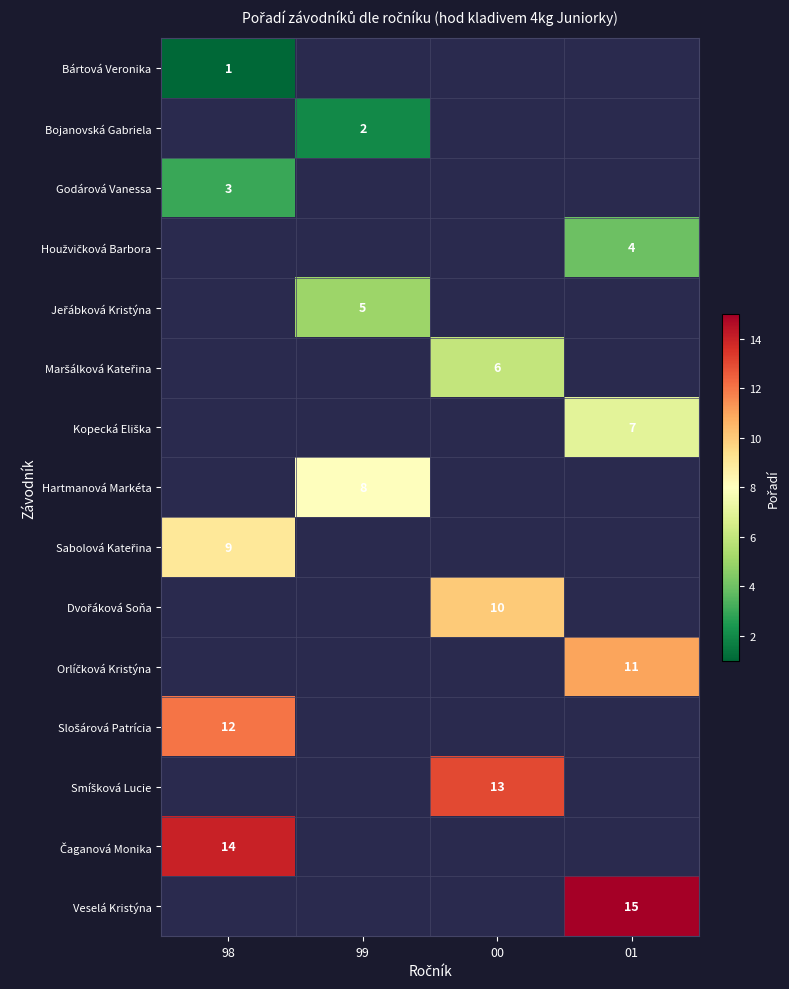

What is the maximum value shown in the chart?

15.0